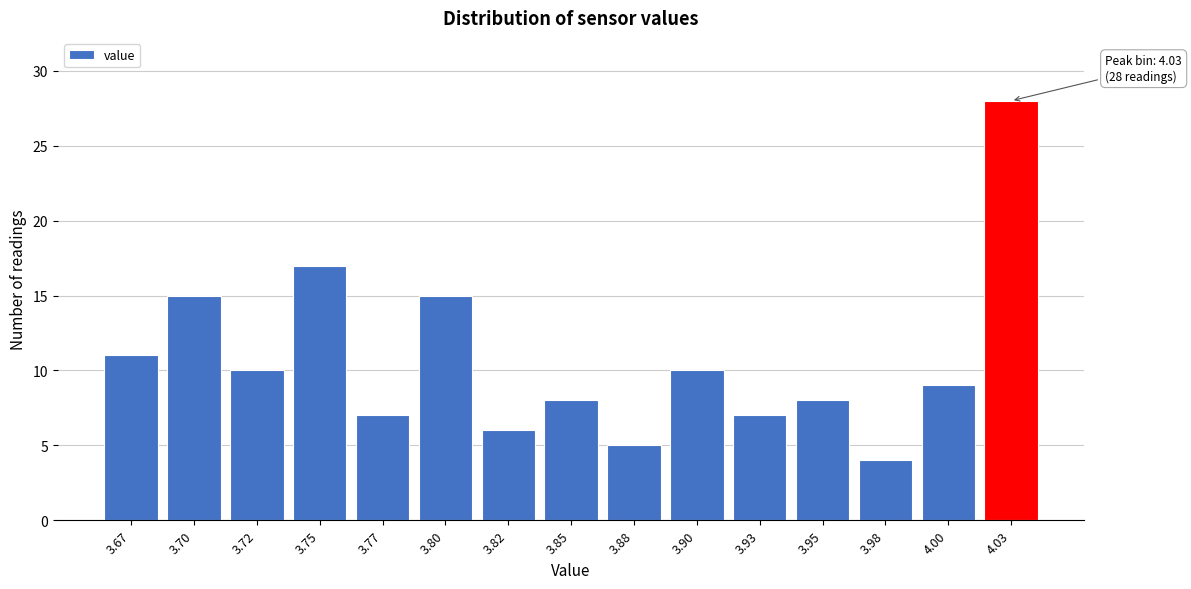

Reading right to left, list all the values displayed in this chart.

4.03=28	4.00=9	3.98=4	3.95=8	3.93=7	3.90=10	3.88=5	3.85=8	3.82=6	3.80=15	3.77=7	3.75=17	3.72=10	3.70=15	3.67=11